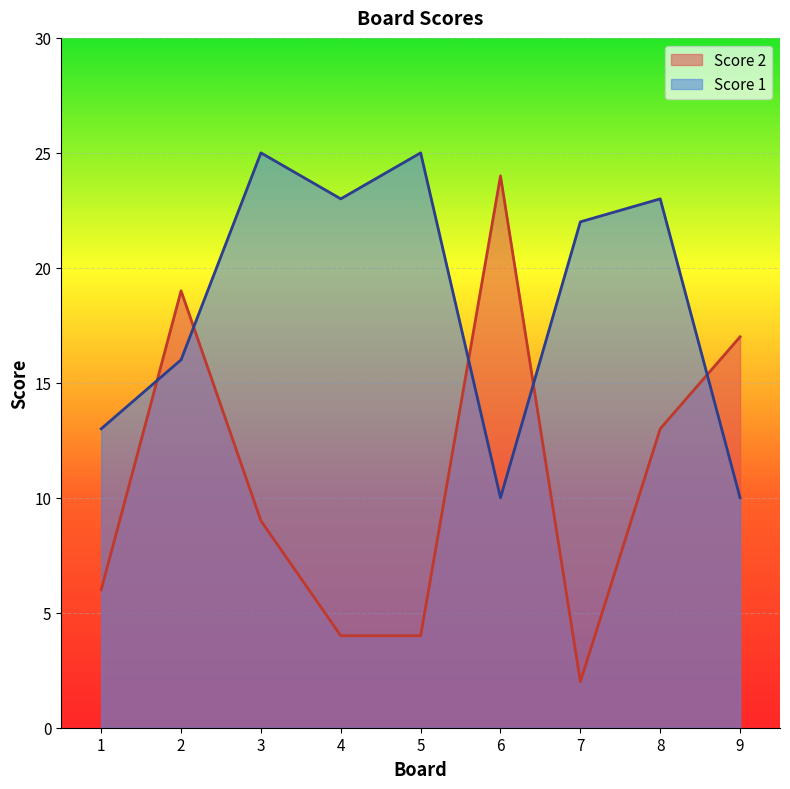

In Score 1, how many points are higher than both neighbors (excluding endpoints)?

3